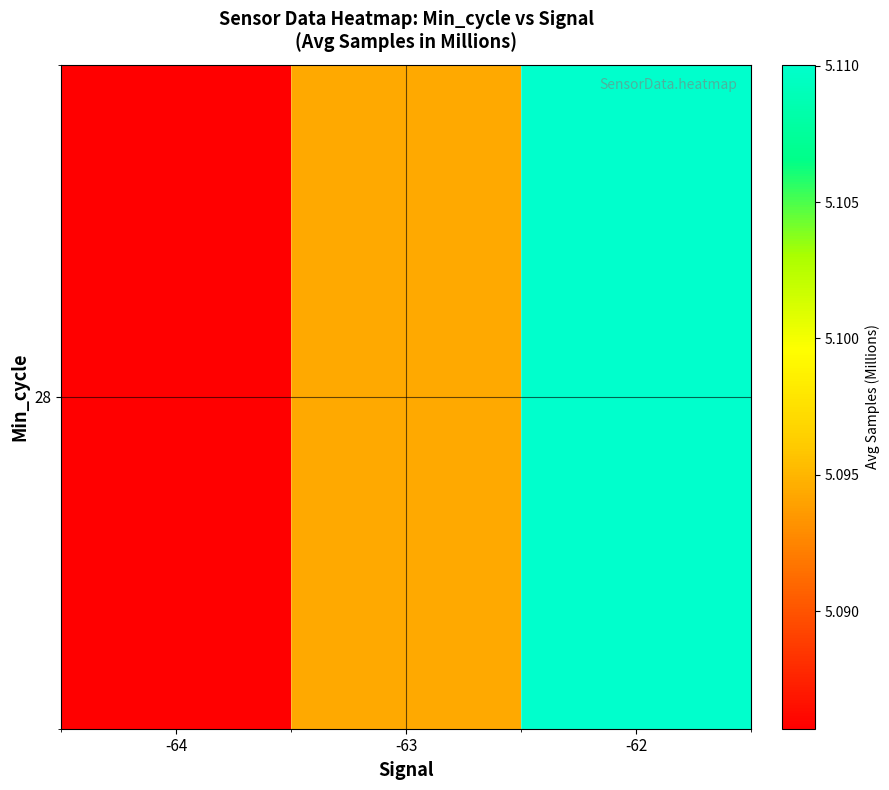

Reading right to left, list all the values displayed in this chart.

-62=5.1	-63=5.1	-64=5.1